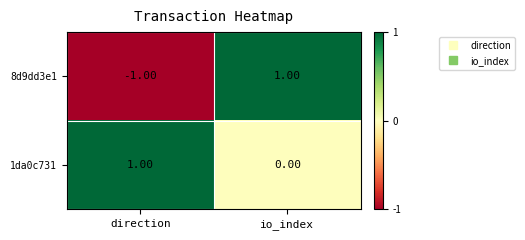

Rank the series at io_index from highest to lowest value.

8d9dd3e1, 1da0c731